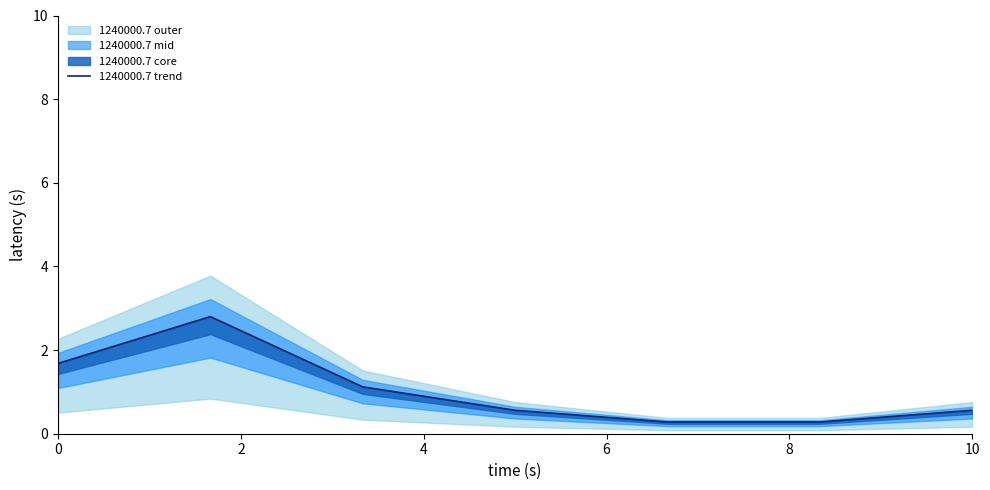

How many categories are shown in the chart?

7